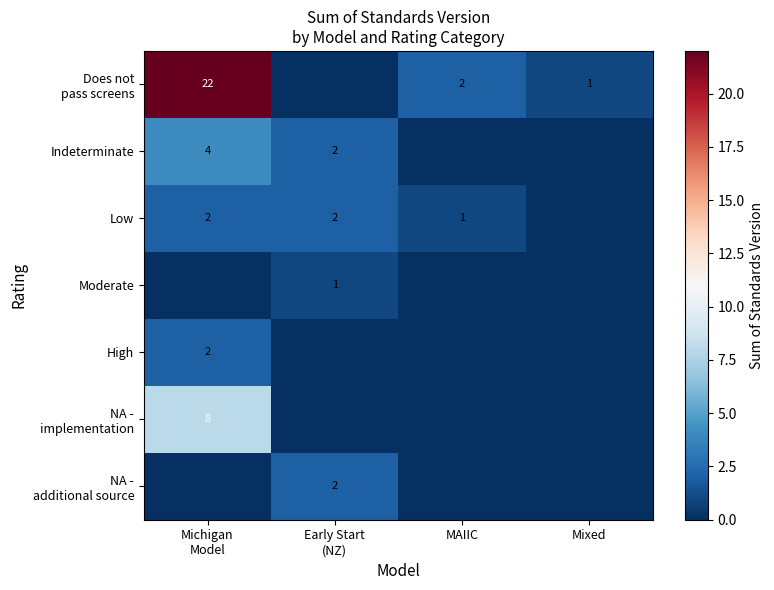

Which series has the largest range (max minus min)?

Does not pass screens